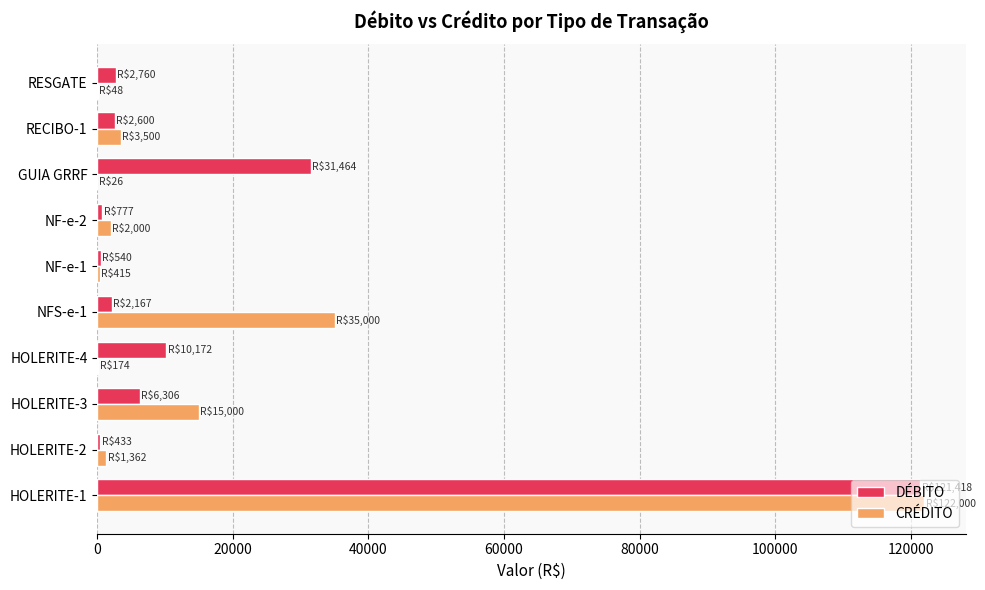

At which label does CRÉDITO reach its peak?

HOLERITE-1